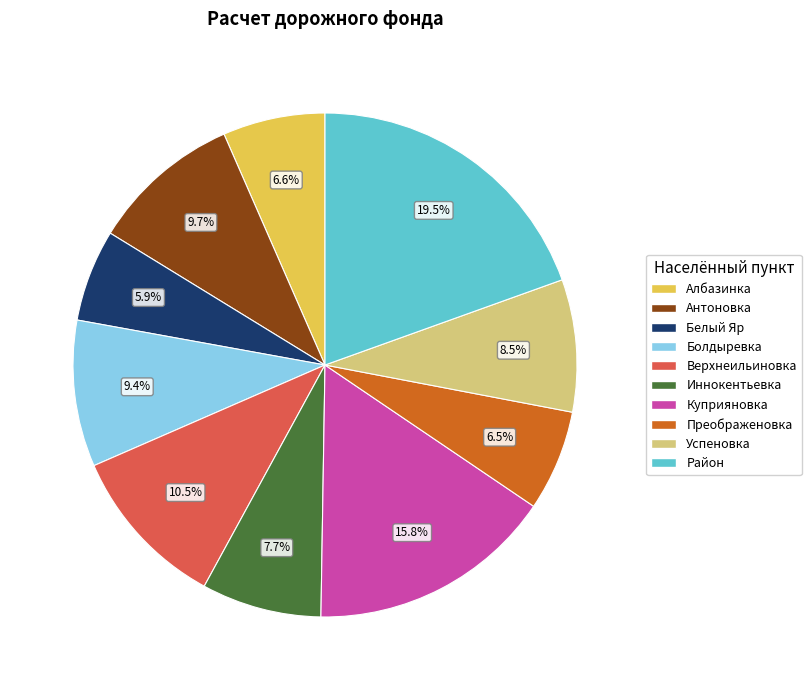

Is it true that Белый Яр is 17% of the pie?

False